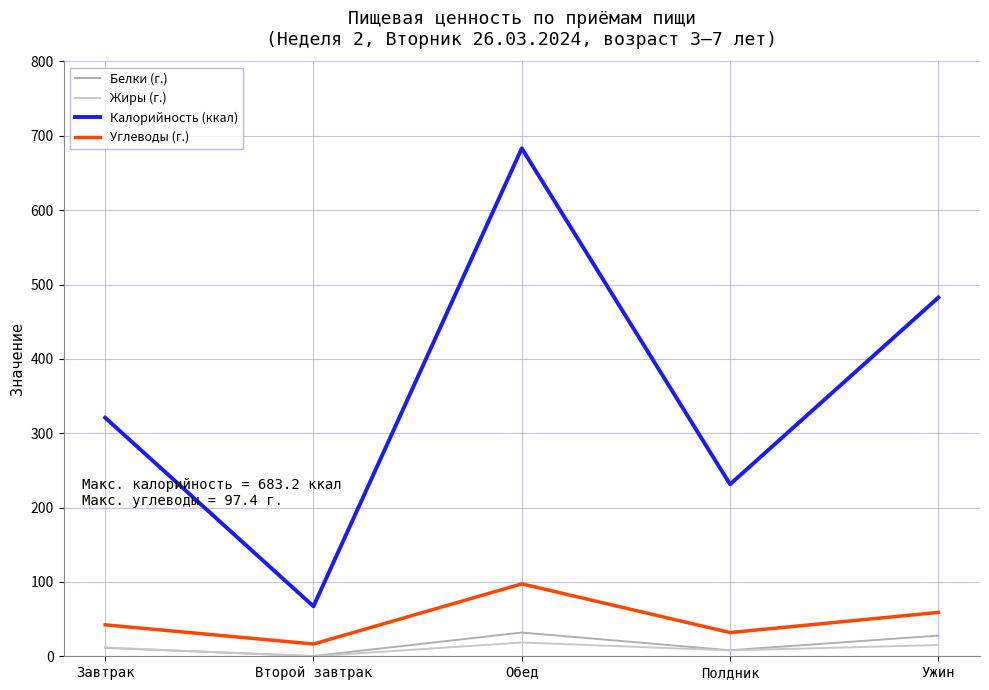

What is the difference between the maximum and minimum values in the Белки (г.) series?

31.6